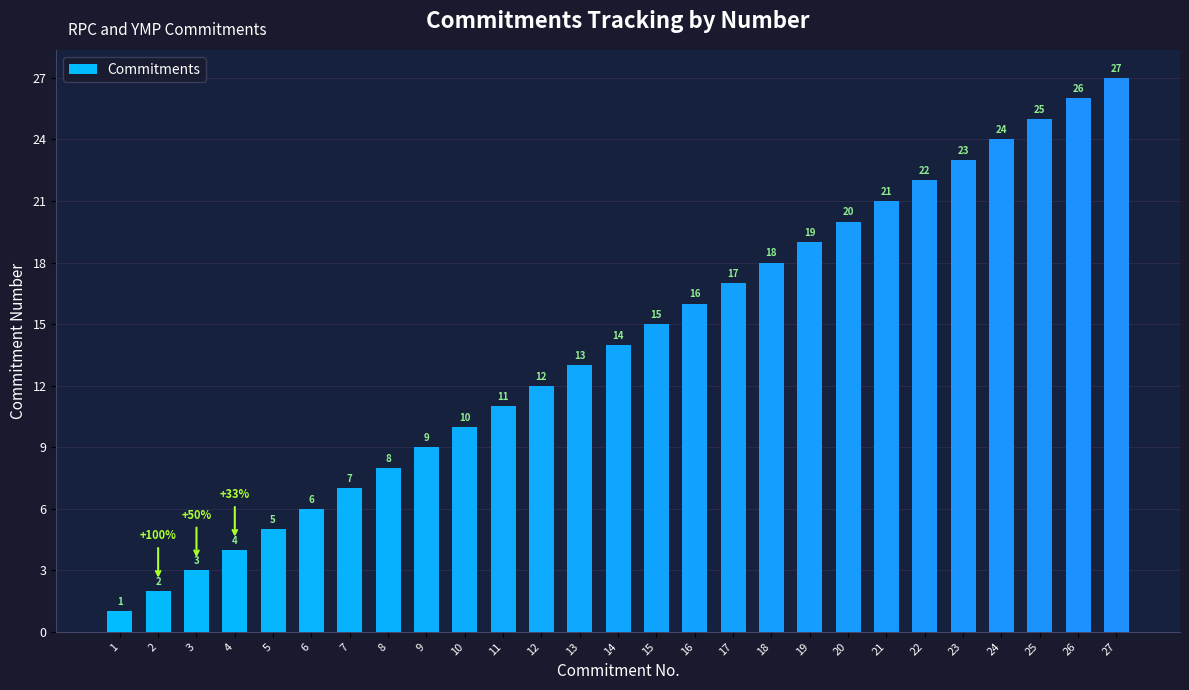

Rank the categories by value from lowest to highest.

1, 2, 3, 4, 5, 6, 7, 8, 9, 10, 11, 12, 13, 14, 15, 16, 17, 18, 19, 20, 21, 22, 23, 24, 25, 26, 27